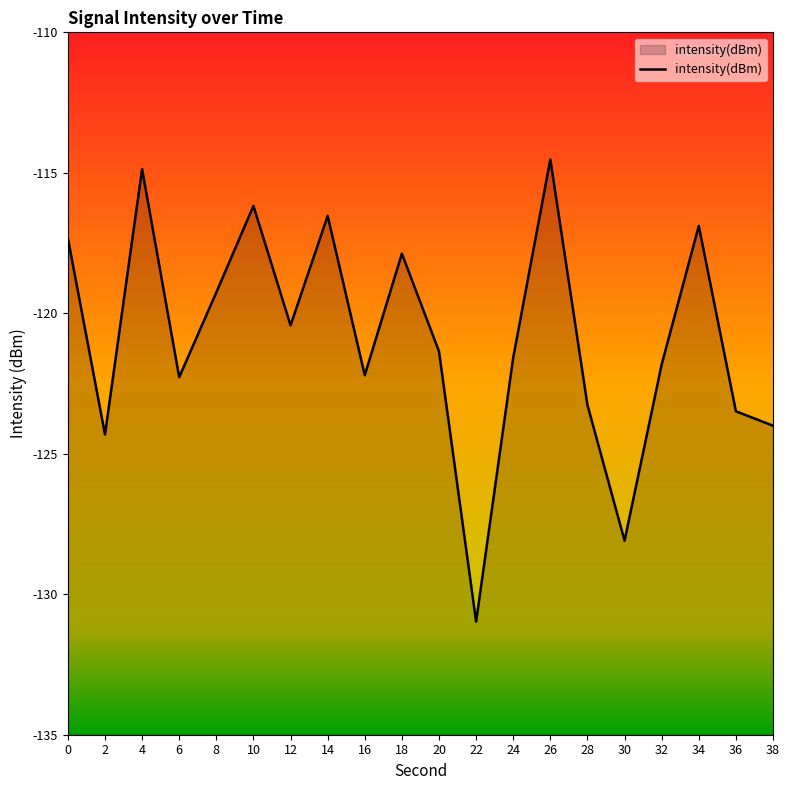

Is it true that the value at 26 is -114.5?

True